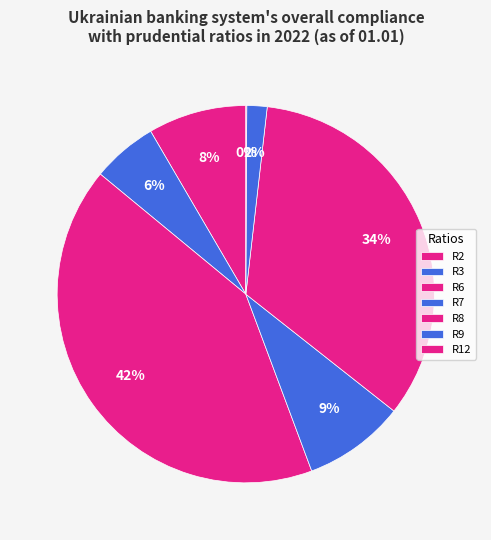

Rank the categories by value from highest to lowest.

R6, R8, R7, R2, R3, R9, R12